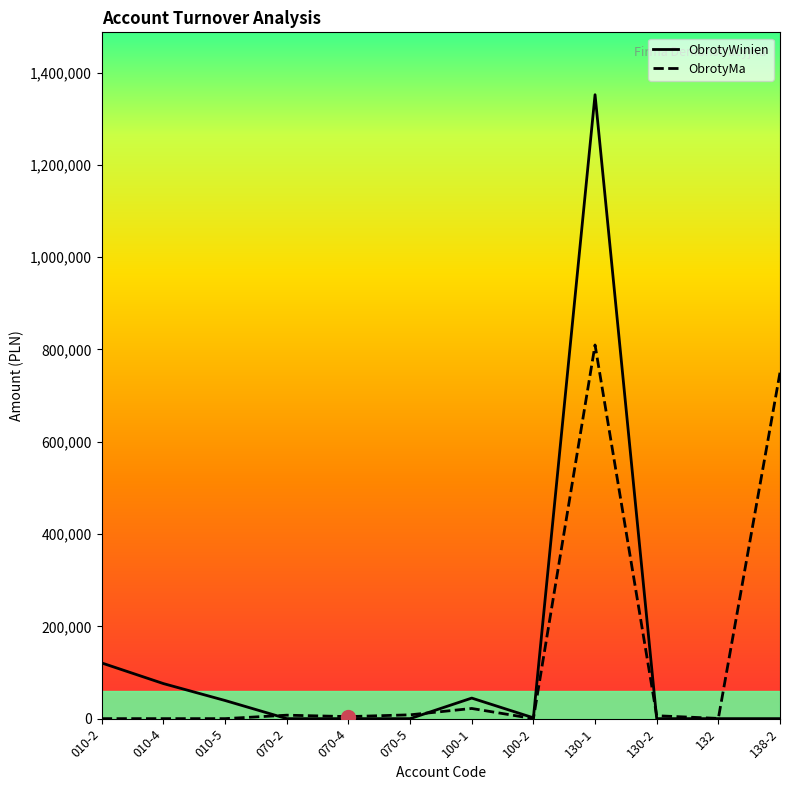

What is the difference between the maximum and minimum values in the ObrotyMa series?

809700.5